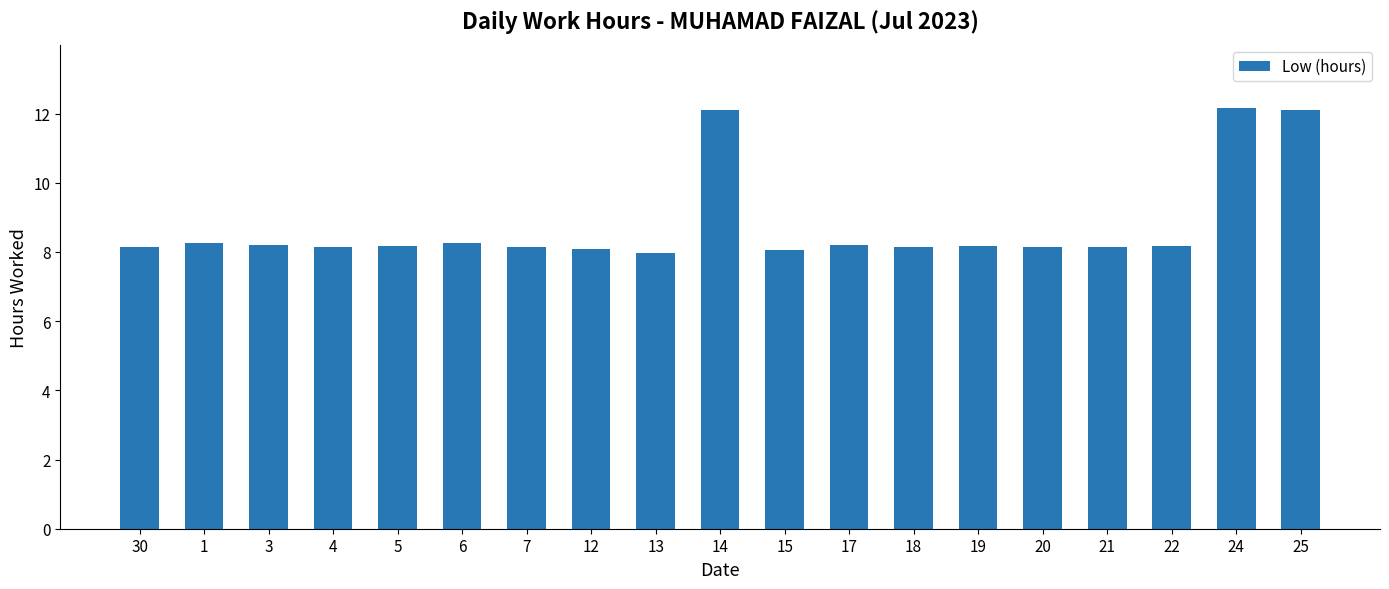

What is the sum of all values?

166.8